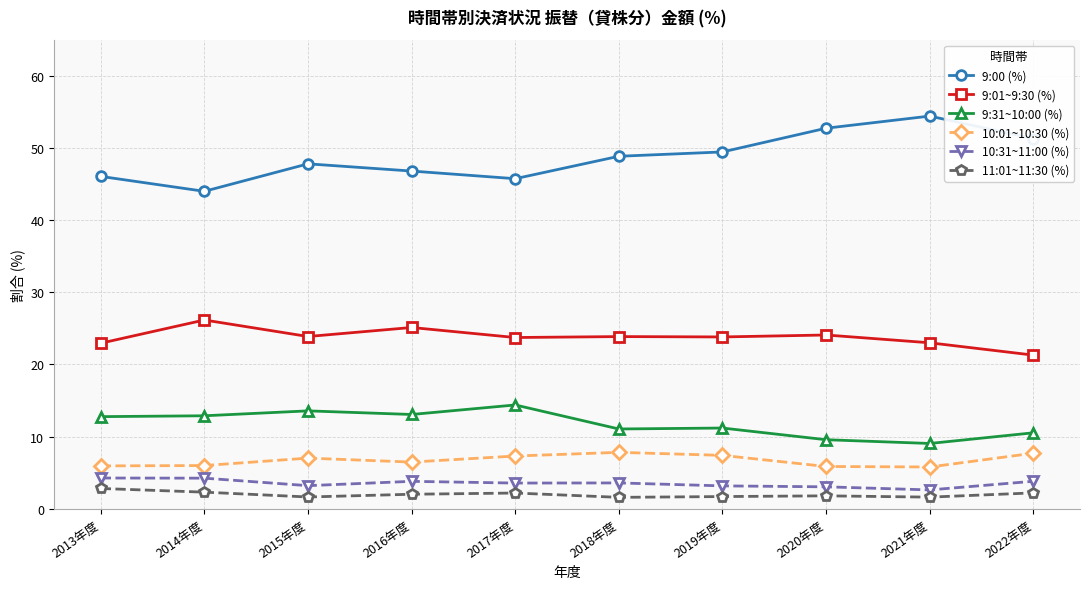

How many series are shown in this chart?

6